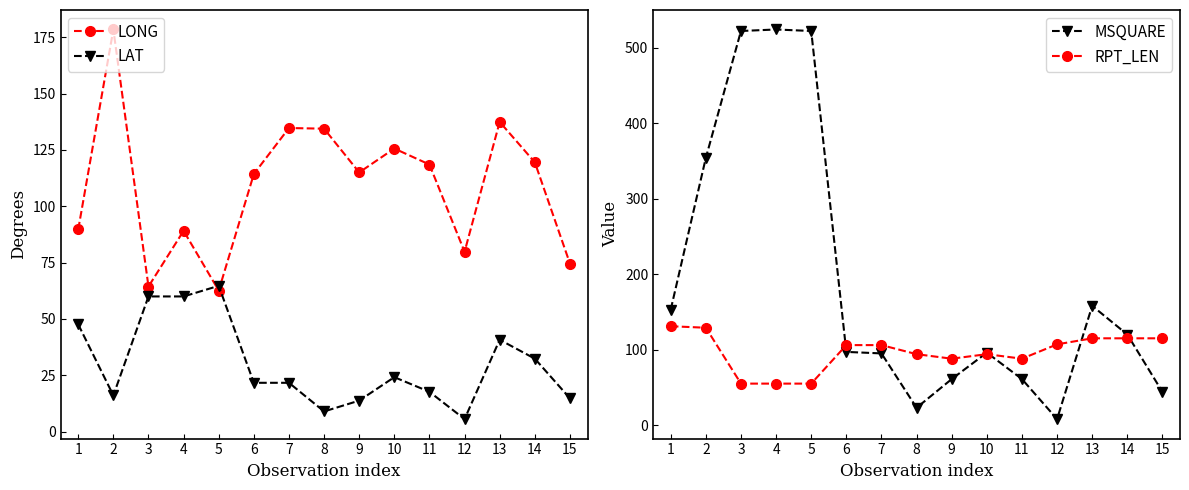

At how many categories does at least one series exceed 516?

3